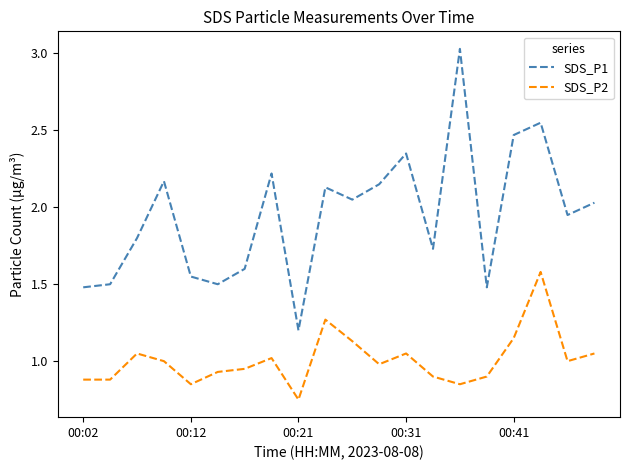

What is the sum of all SDS_P1 values?

38.9